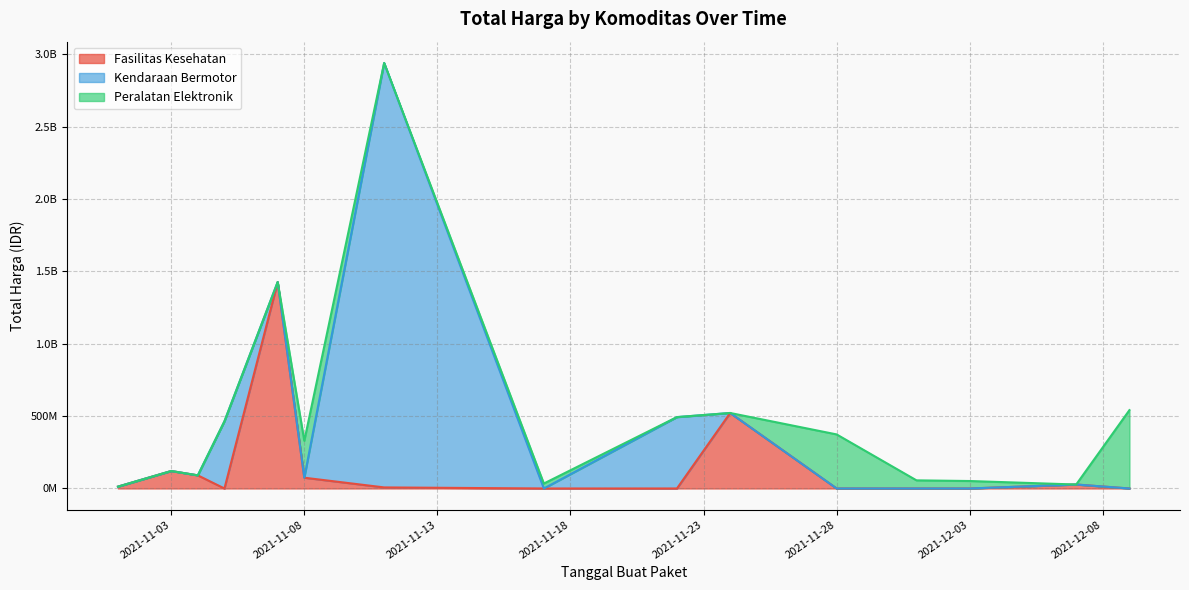

What are all the series names shown in the legend?

Fasilitas Kesehatan, Kendaraan Bermotor, Peralatan Elektronik